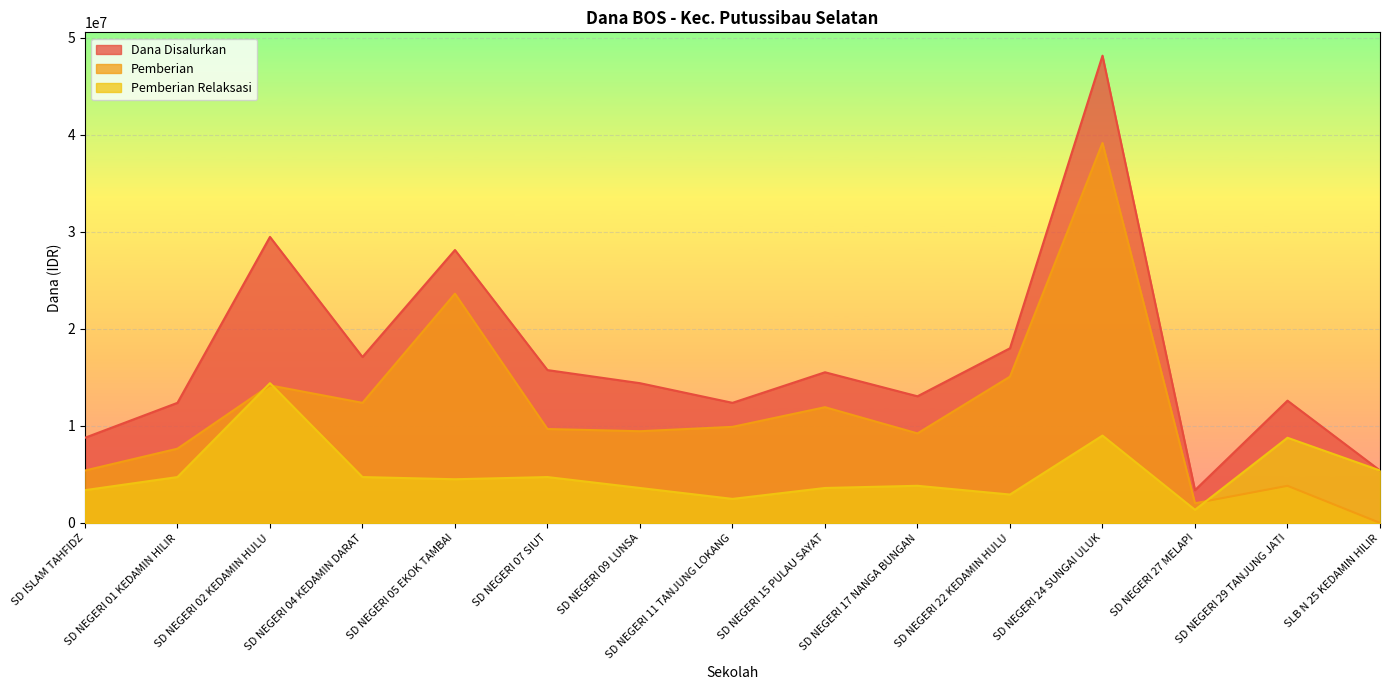

What is the spread (max minus min) of values at SD NEGERI 05 EKOK TAMBAI?

23625000